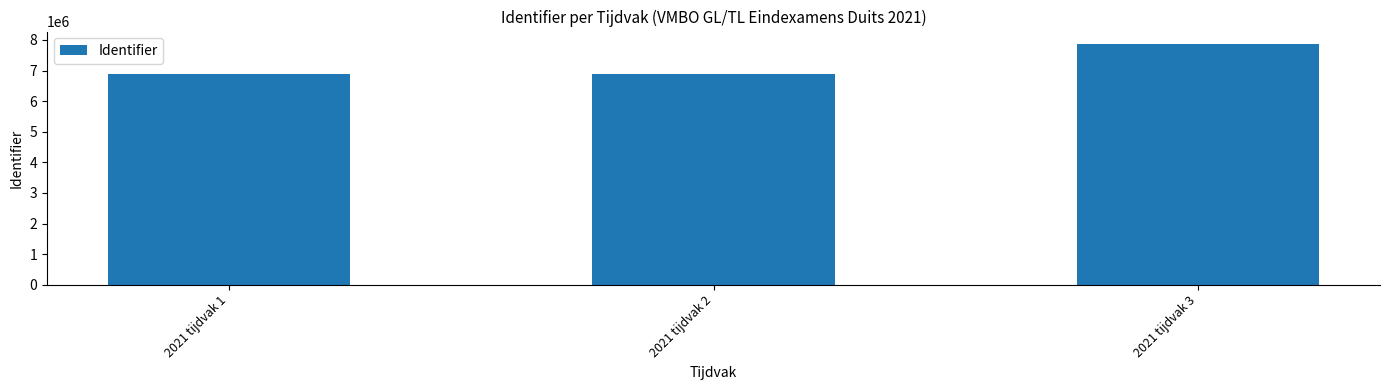

What is the greatest value displayed?

7879884